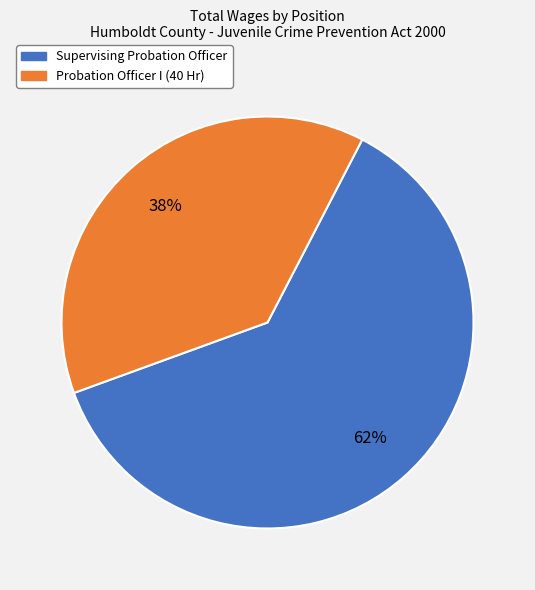

To the nearest percent, what is the difference between the Supervising Probation Officer and Probation Officer I (40 Hr) slice percentages?

24%